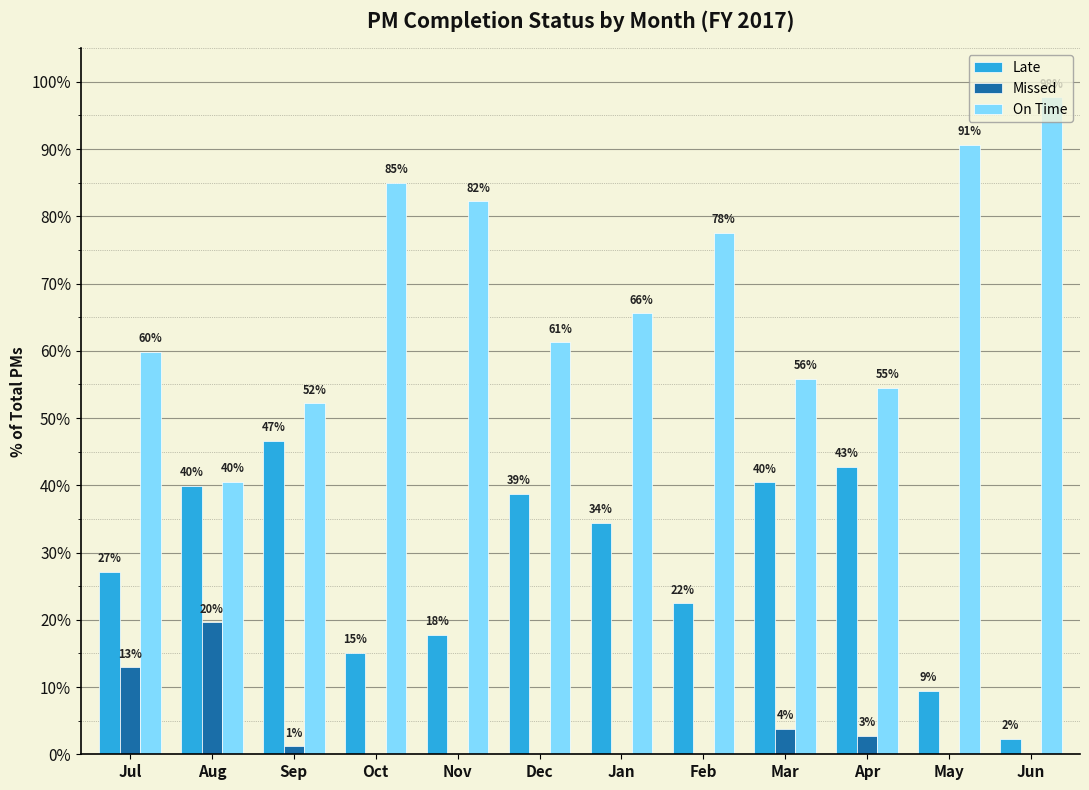

What are all the series names shown in the legend?

Late, Missed, On Time